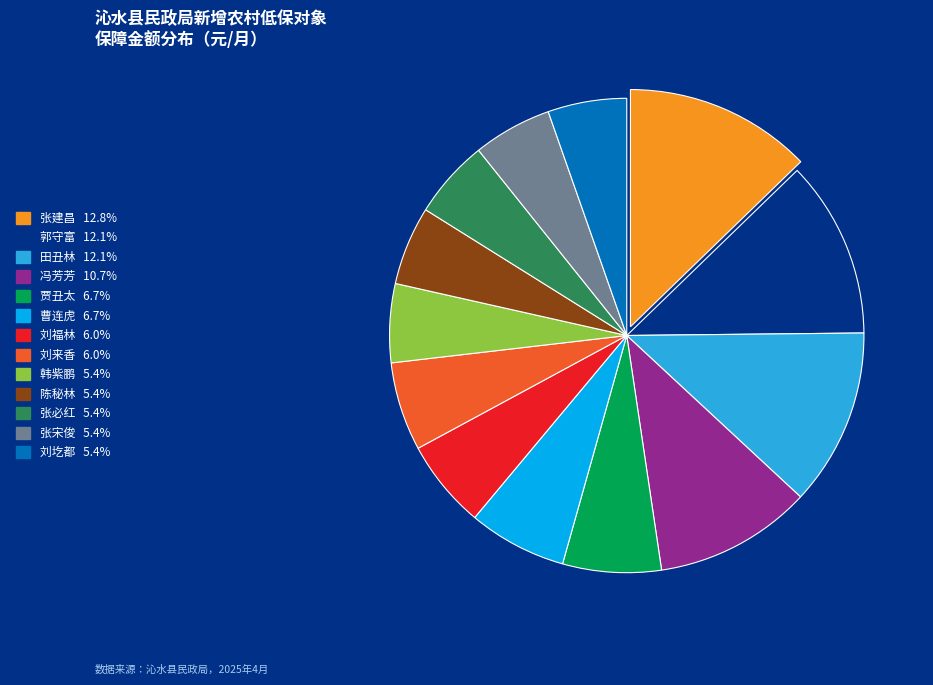

Is there a majority slice in this chart?

No